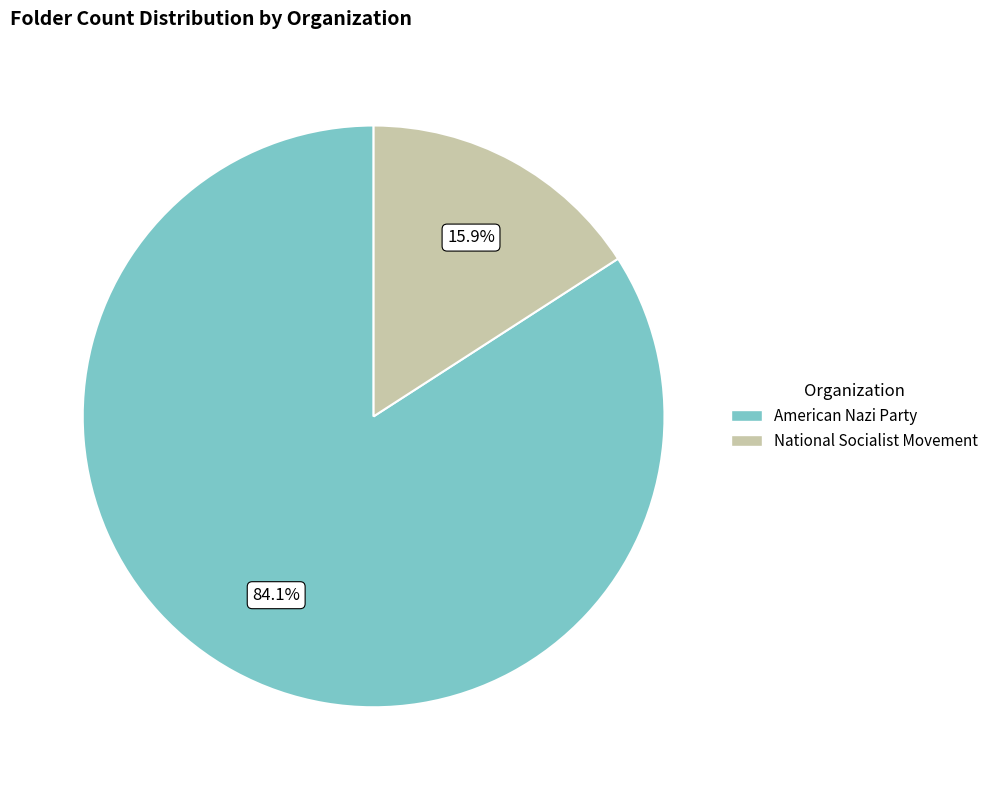

Combined, do American Nazi Party and National Socialist Movement account for over 50%?

Yes